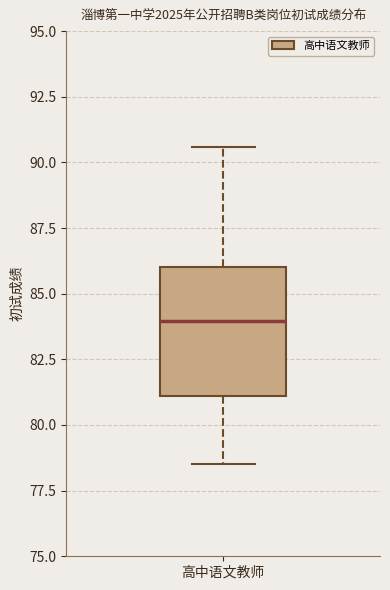

Read this box plot against the y-axis: the position of the median line, the range covered by the box, and the ends of both whiskers. The values are not printed on the chart, so give them approximately, as read against the axis.

median 84.0, box 81.0 to 86.0, whiskers 78.5 to 90.5